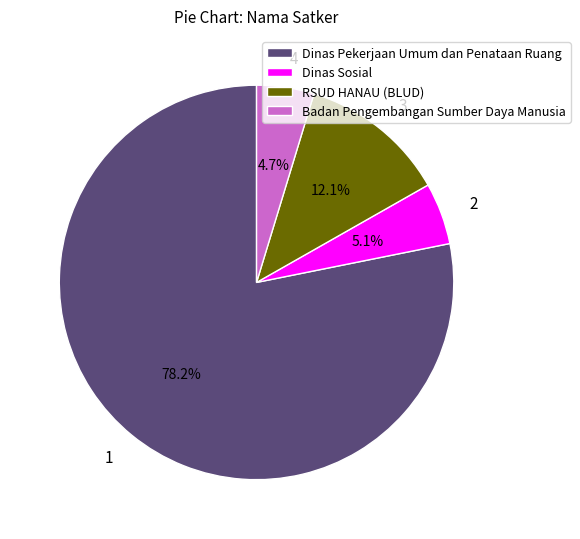

Combined, what portion of the pie is Dinas Sosial and Dinas Pekerjaan Umum dan Penataan Ruang?

83.2%